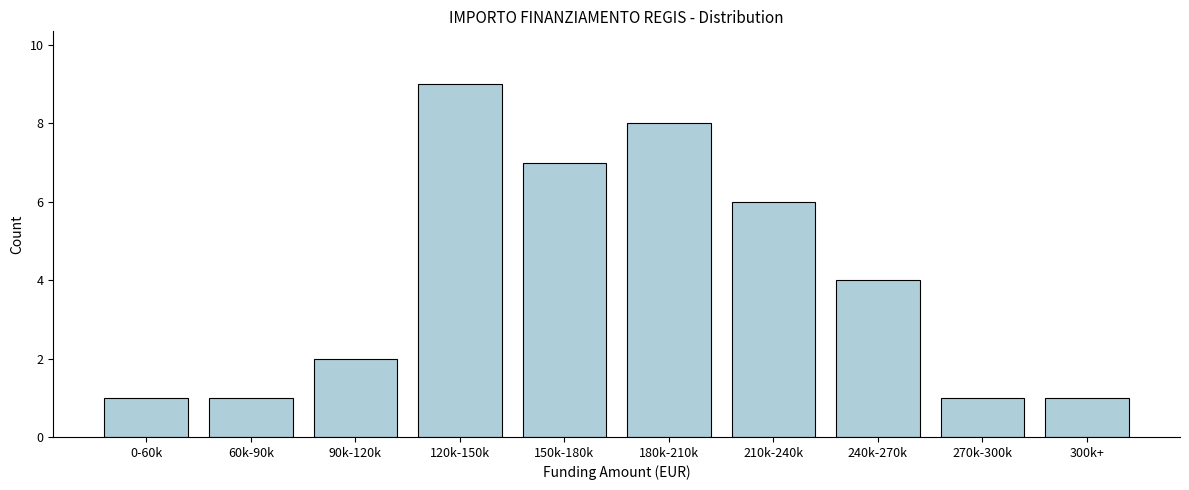

Reading left to right, what are all the values shown in this chart?

0-60k=1	60k-90k=1	90k-120k=2	120k-150k=9	150k-180k=7	180k-210k=8	210k-240k=6	240k-270k=4	270k-300k=1	300k+=1